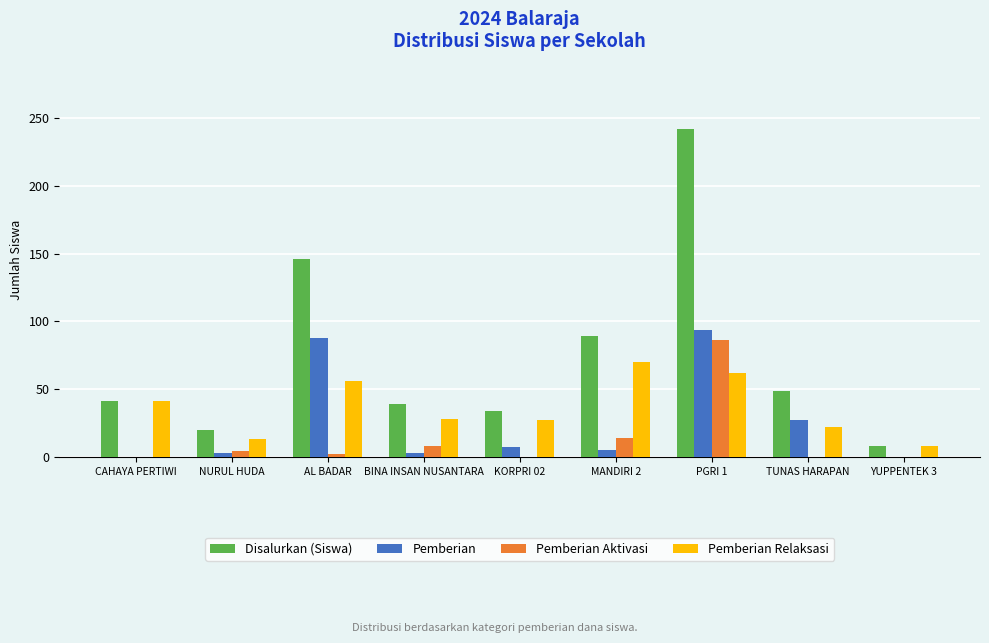

What is the difference between the Pemberian Relaksasi values at PGRI 1 and CAHAYA PERTIWI?

21